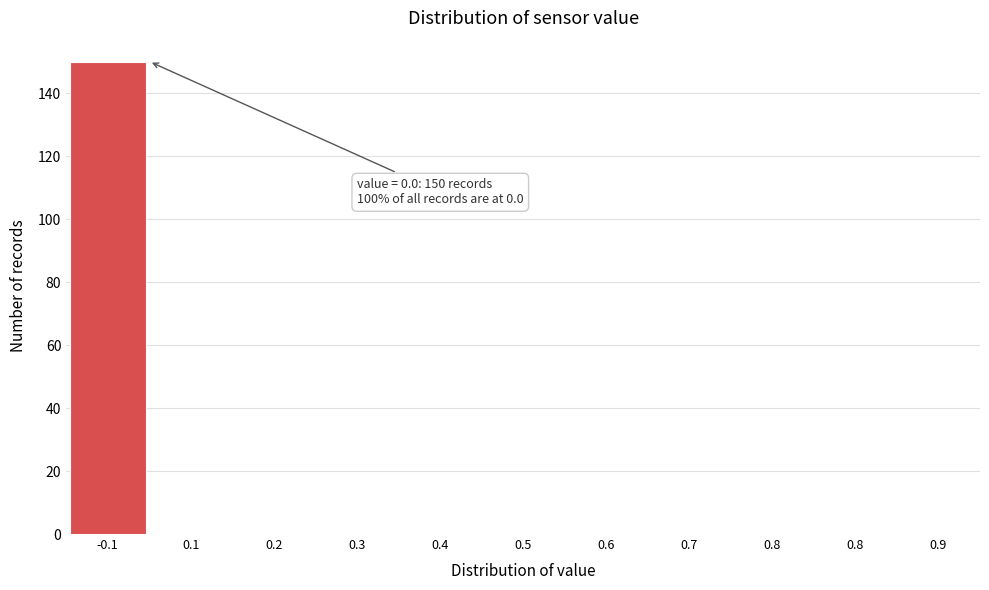

How many distinct data groups are displayed?

1